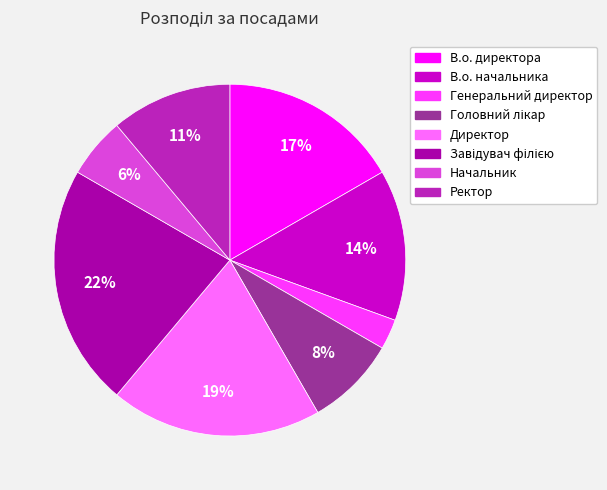

True or false: Генеральний директор accounts for 17% of the total.

False